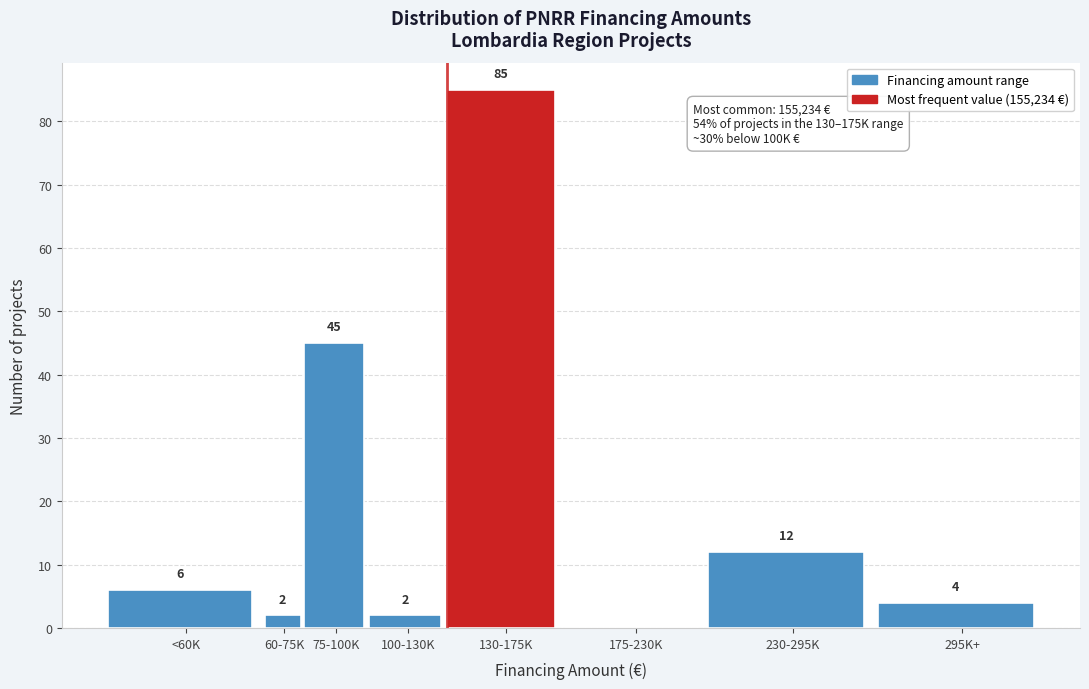

Reading left to right, transcribe all the data shown in this chart.

<60K=6	60-75K=2	75-100K=45	100-130K=2	130-175K=85	175-230K=0	230-295K=12	295K+=4